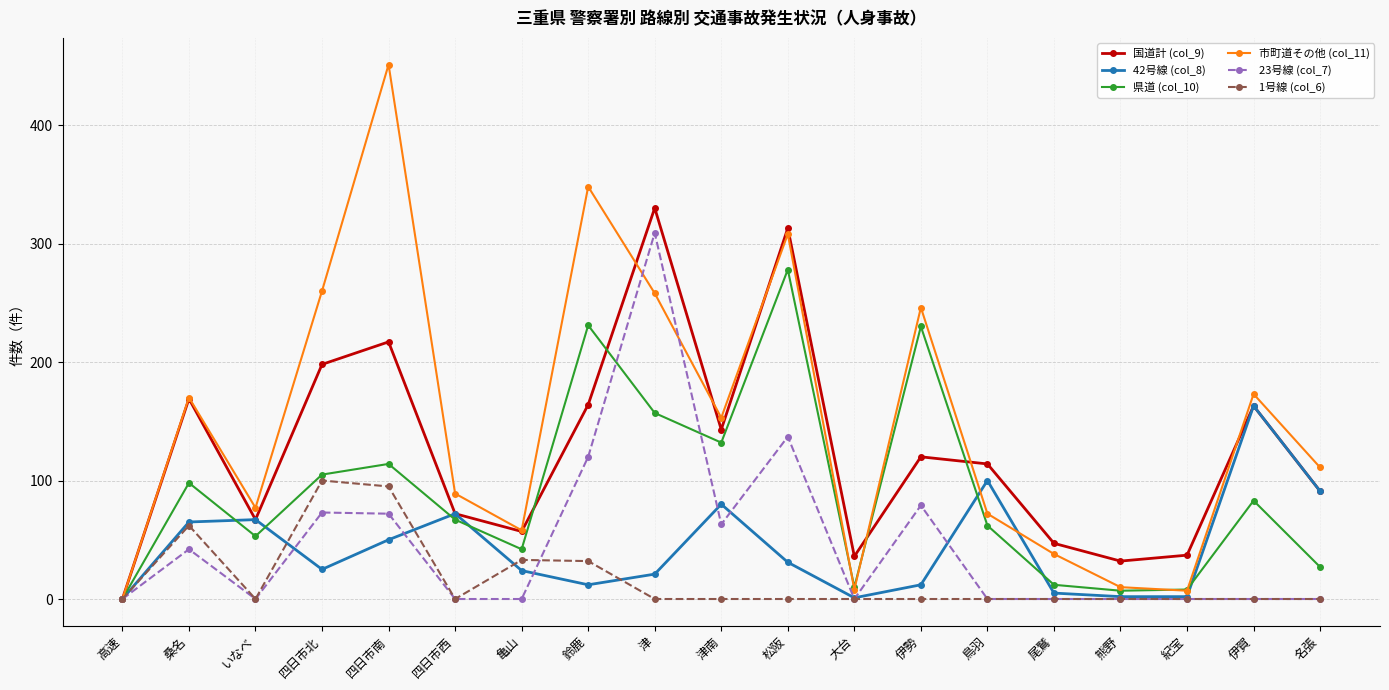

How many series are shown in this chart?

6